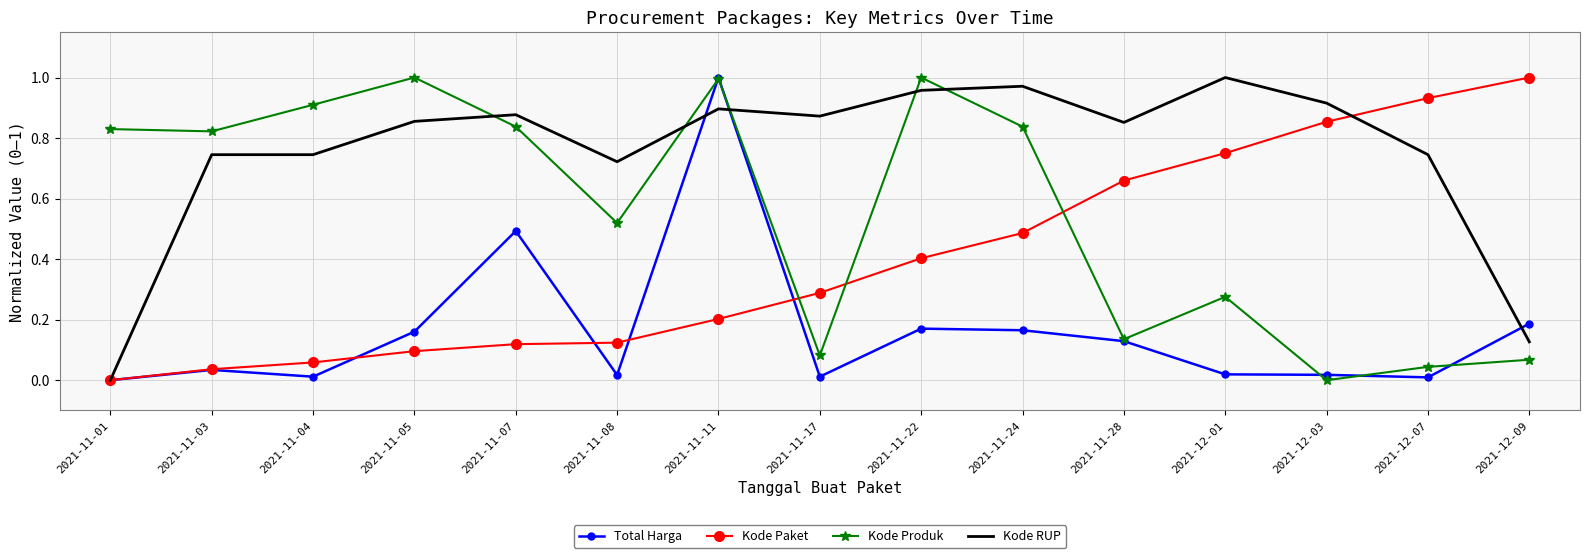

True or false: Kode Paket has a value of 0.1 at 2021-11-11.

False